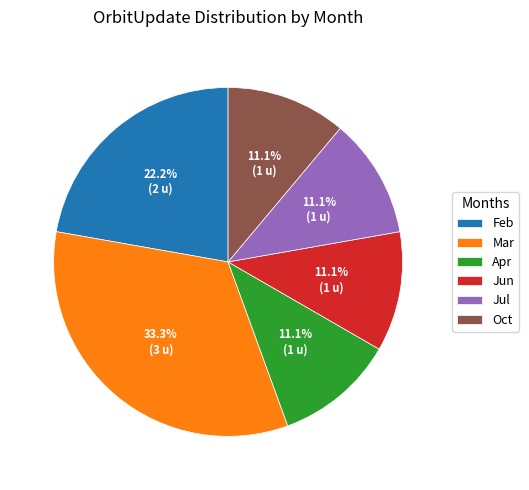

The Oct slice represents 1% of the pie. True or false?

False